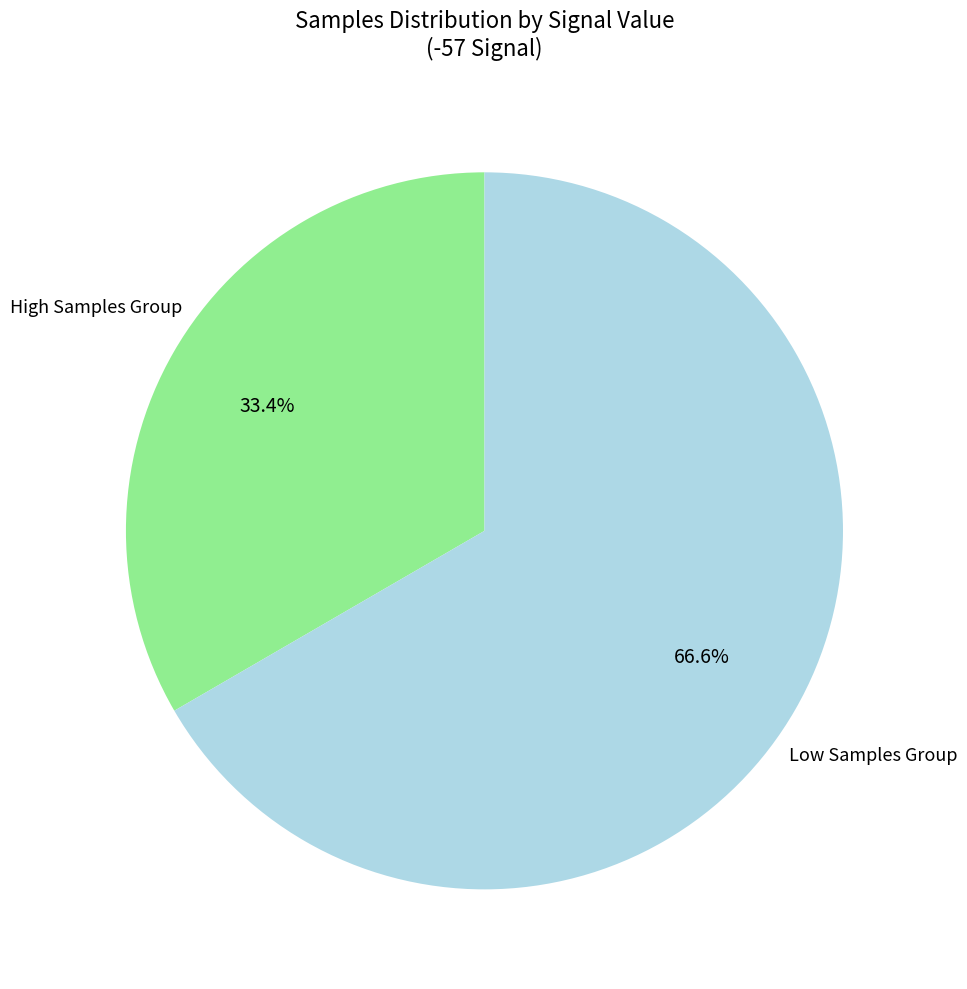

Is the sum of High Samples Group and Low Samples Group greater than half?

Yes